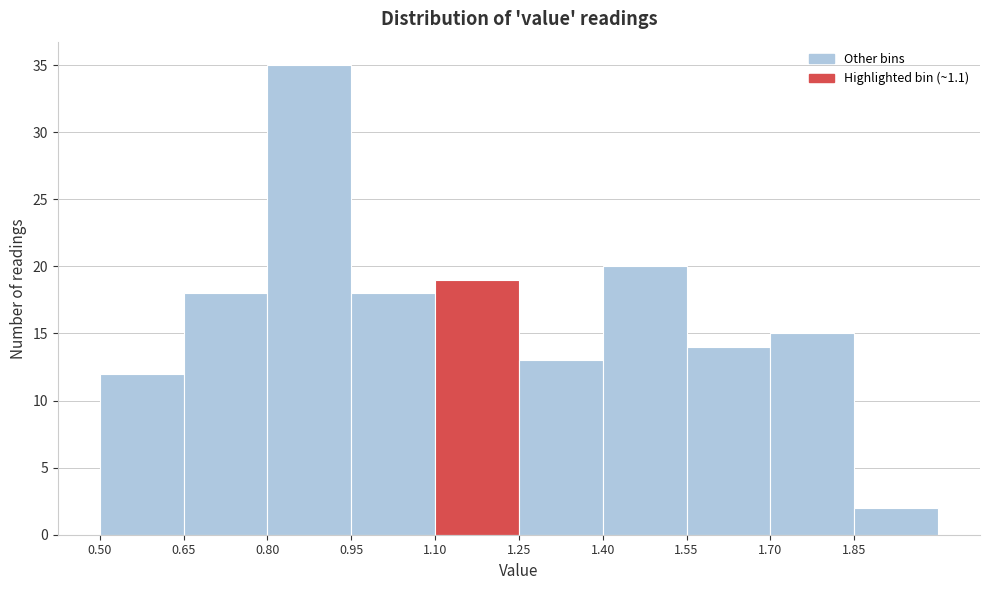

Reading left to right, transcribe this chart: for each bar, give the range it covers on the x-axis and its height. Neither the bar edges nor the heights are printed on the chart, so give them approximately, as read against the axes.

0.50 to 0.65: 12
0.65 to 0.80: 18
0.80 to 0.95: 35
0.95 to 1.10: 18
1.10 to 1.25: 19
1.25 to 1.40: 13
1.40 to 1.55: 20
1.55 to 1.70: 14
1.70 to 1.85: 15
1.85 to 2.00: 2